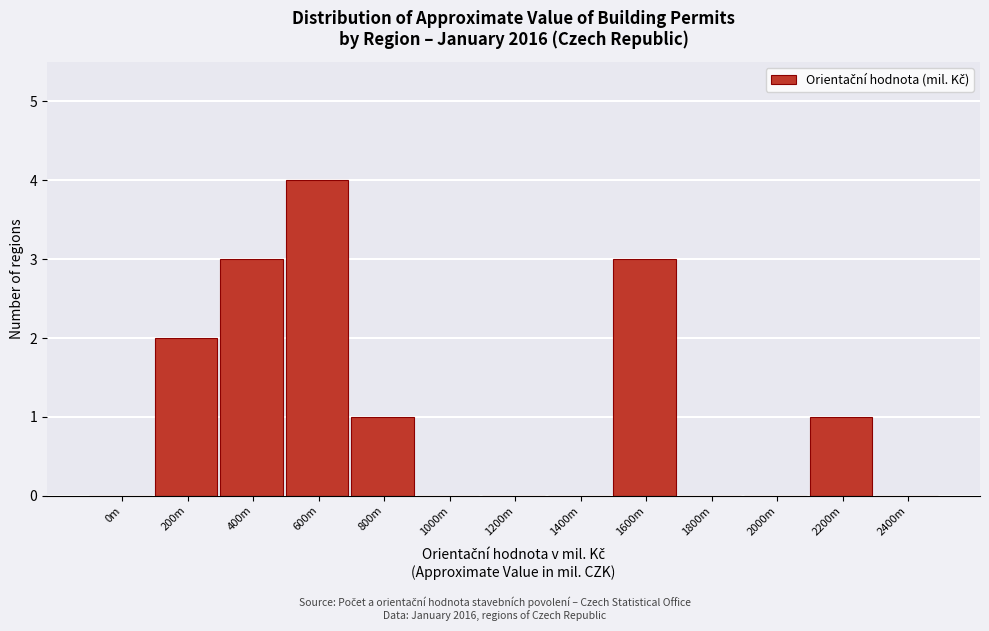

Reading left to right, extract all data points from this chart.

0m=0	200m=2	400m=3	600m=4	800m=1	1000m=0	1200m=0	1400m=0	1600m=3	1800m=0	2000m=0	2200m=1	2400m=0